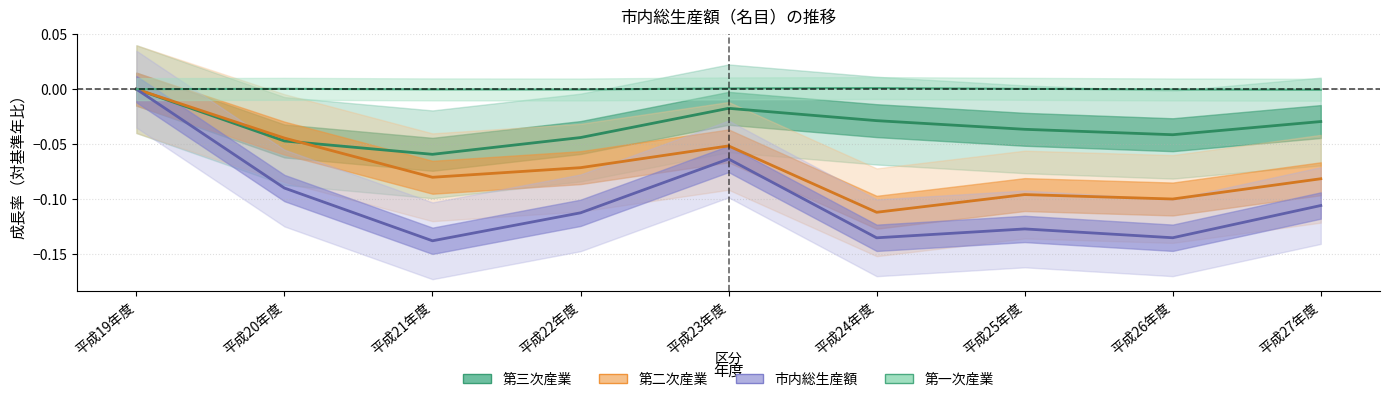

At how many categories does at least one series exceed 0?

4